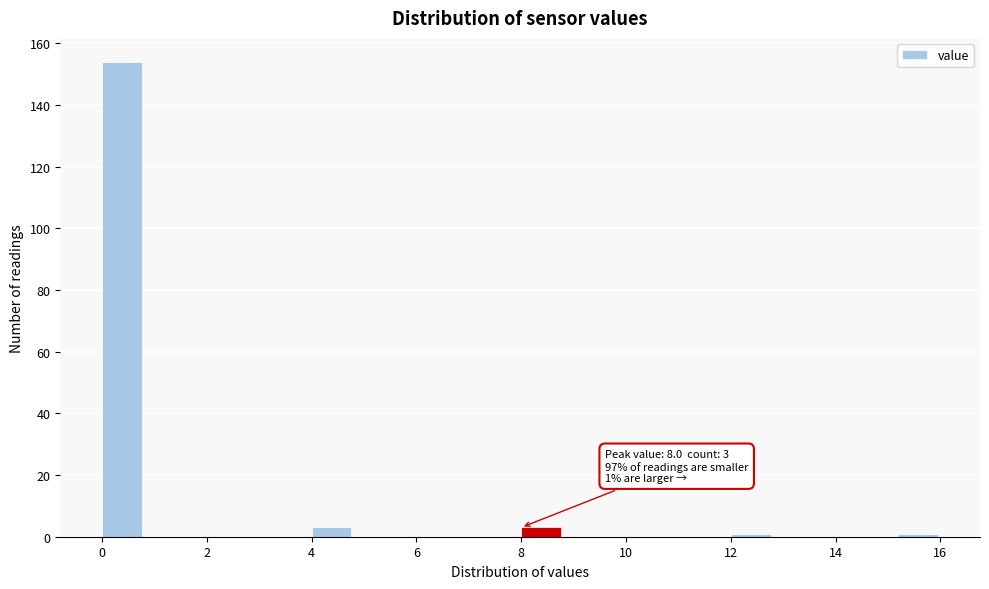

Which range on the x-axis has the tallest bar?

0.0 to 0.8